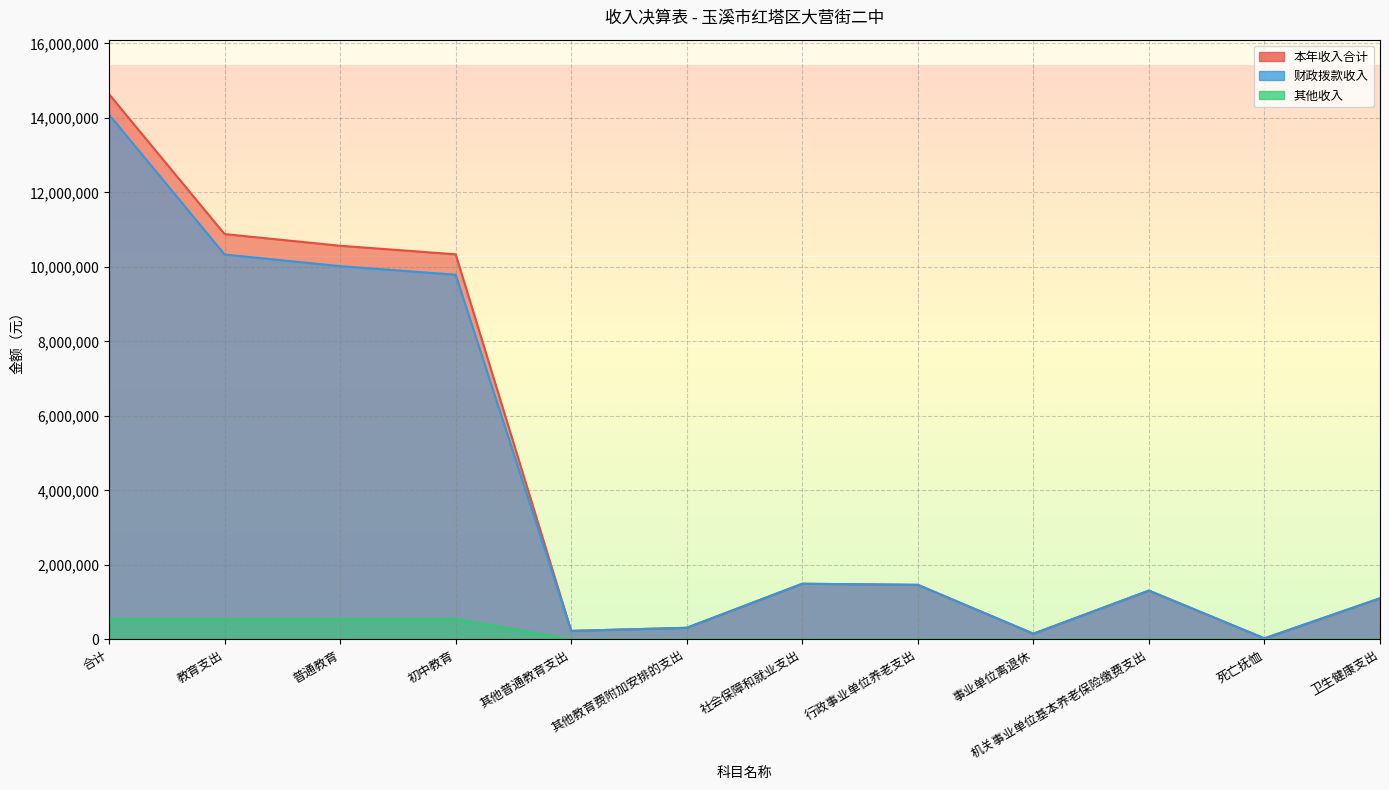

At which label is 本年收入合计 closest to 7332034?

初中教育